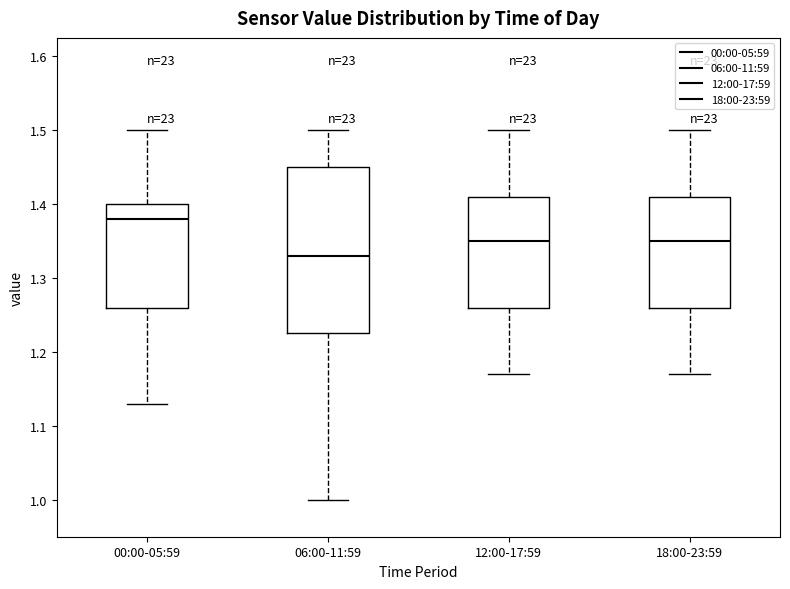

Which box is the tallest, from its lower edge to its upper edge?

06:00-11:59